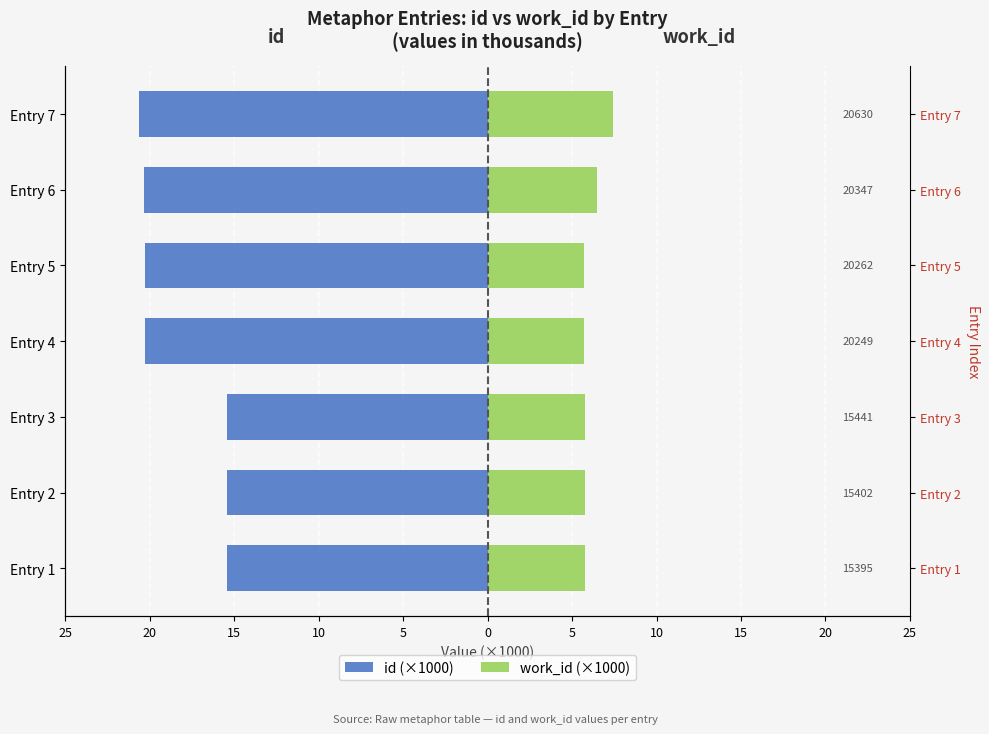

True or false: work_id (×1000) has a value of 4.0 at Entry 5.

False